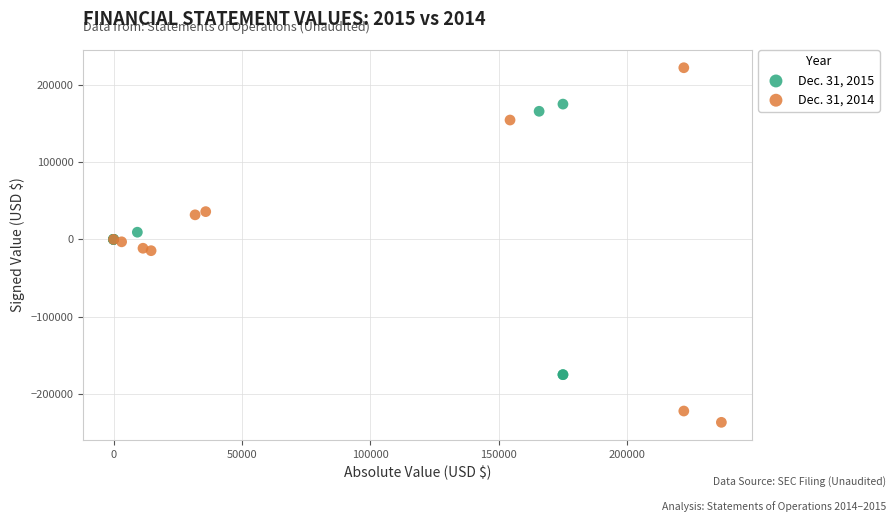

Which series contains the lowest Y value?

Dec. 31, 2014